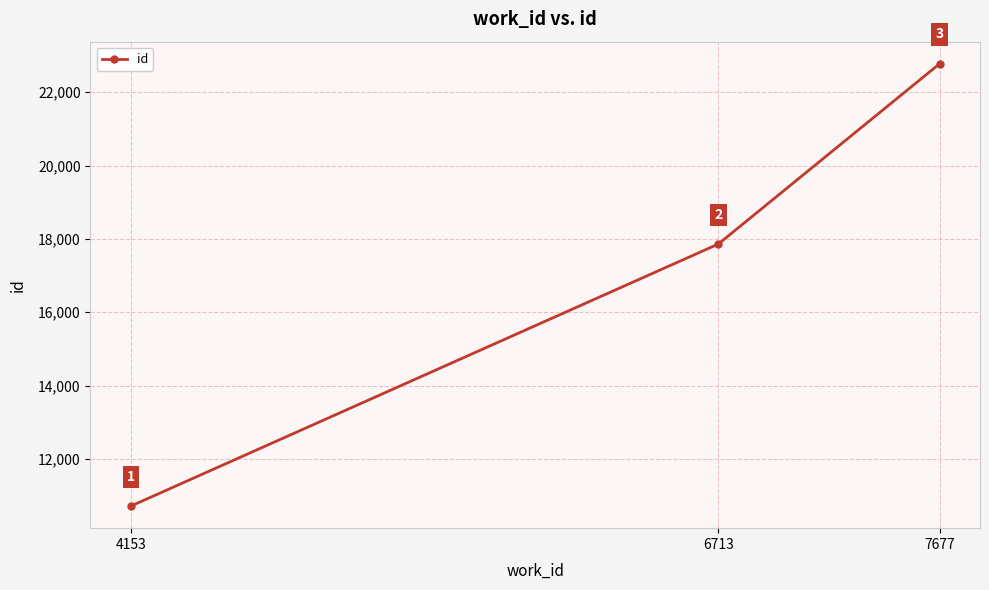

What is the difference between the maximum and minimum values?

12065